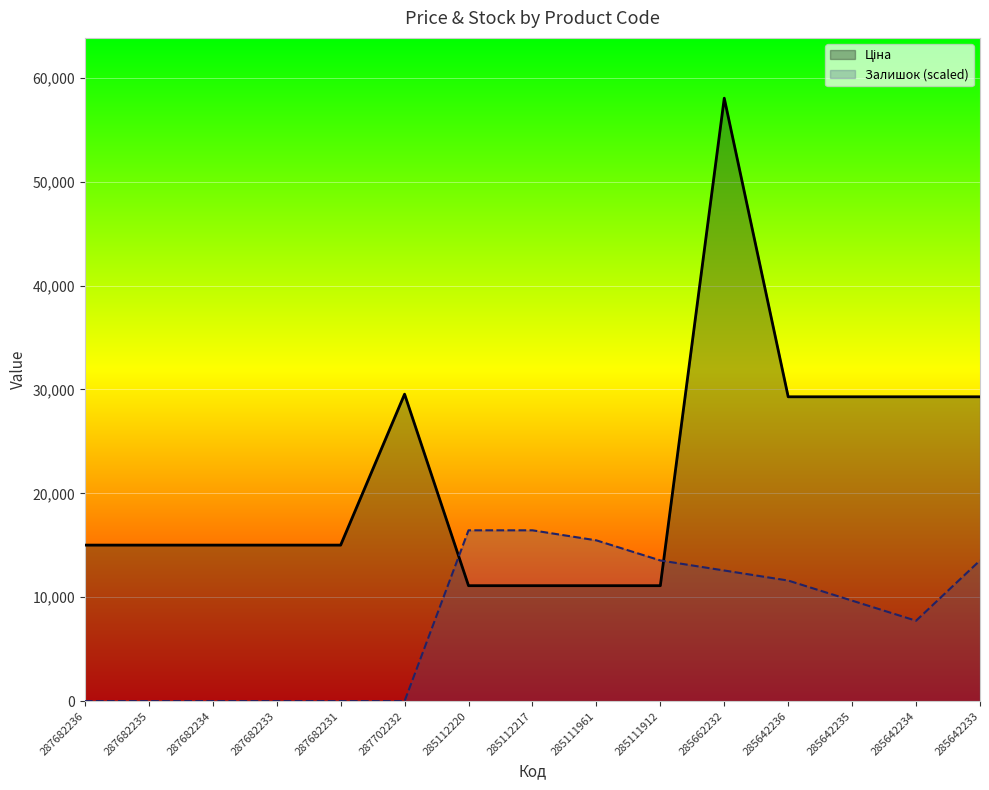

After their last crossing, which series has the higher values: Залишок (scaled) or Ціна?

Ціна